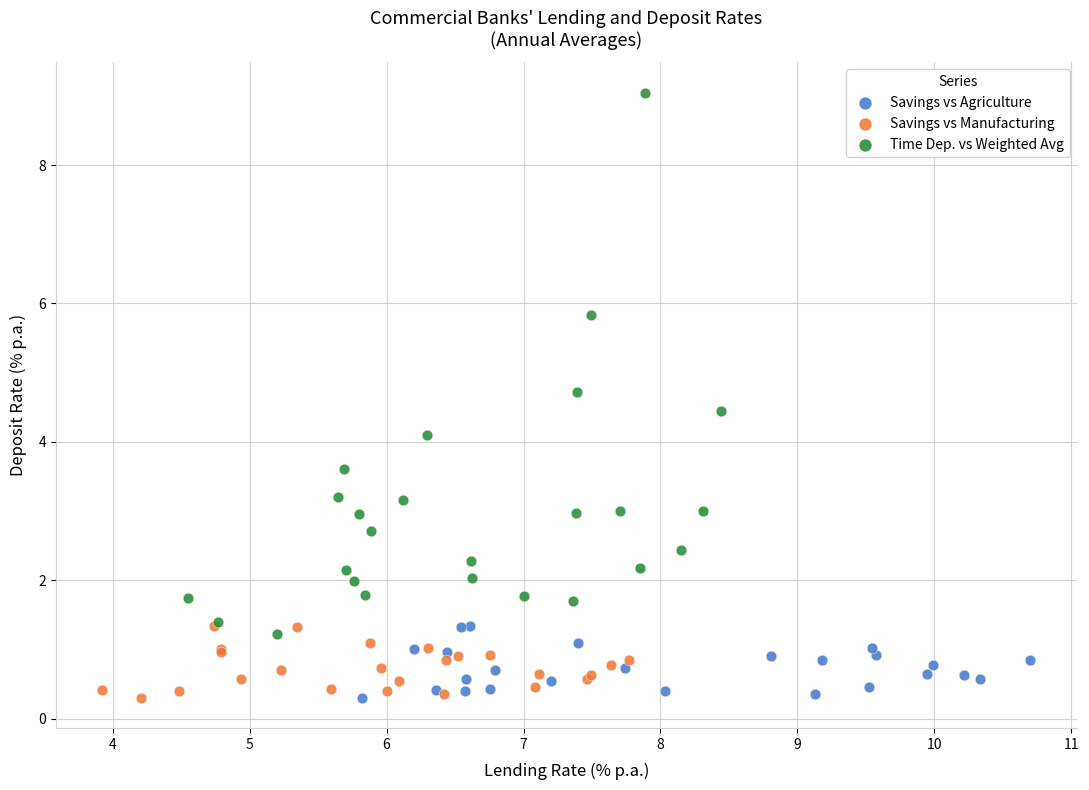

What are all the series names shown in the legend?

Savings vs Agriculture, Savings vs Manufacturing, Time Dep. vs Weighted Avg